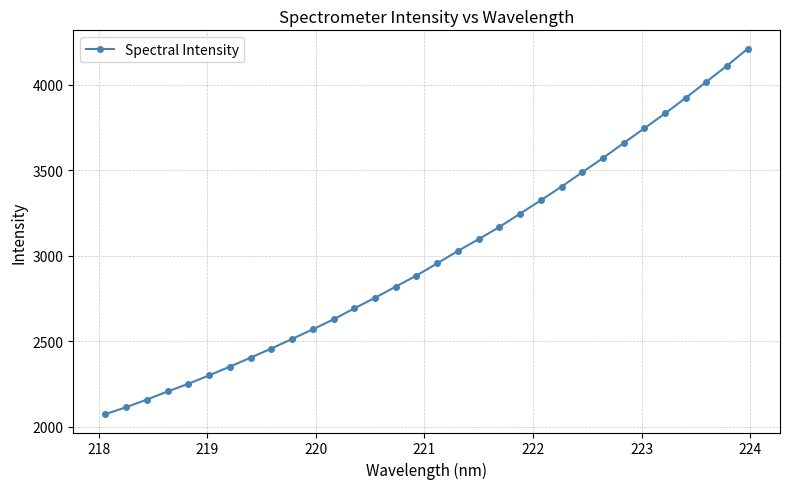

What is the sum of all values?

95964.1